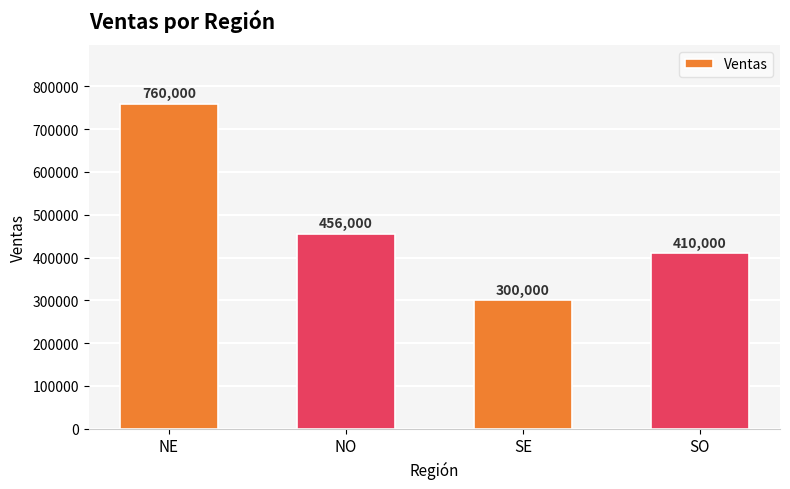

Rank the categories by value from lowest to highest.

SE, SO, NO, NE